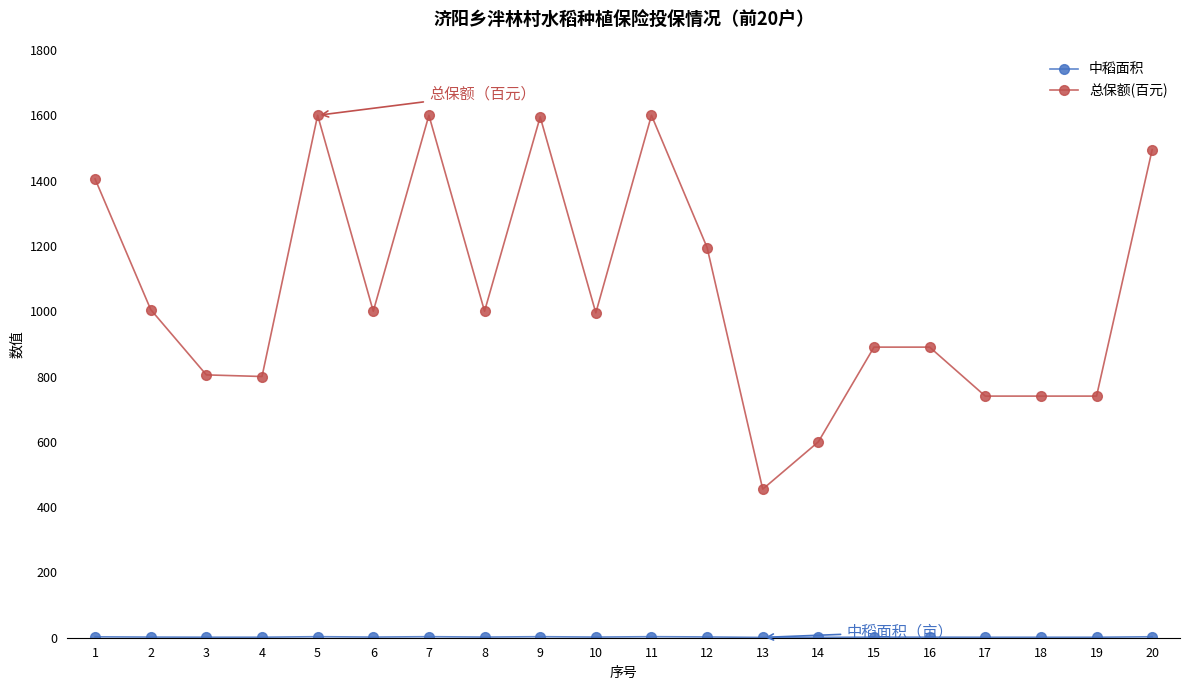

What is the smallest value displayed?

0.9